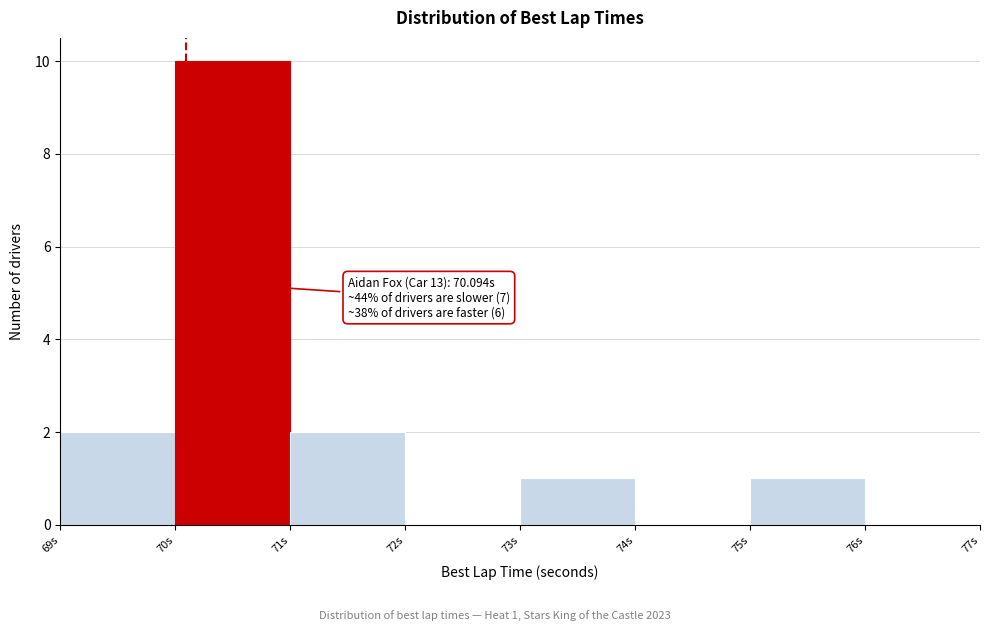

Over which range of the x-axis is the bar tallest?

70 to 71